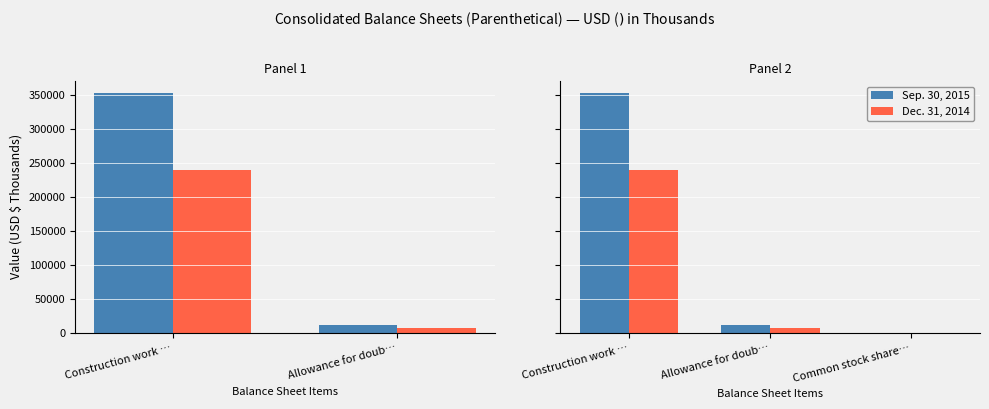

Reading right to left, extract all data points from this chart.

Sep. 30, 2015: 200	11488	353388
Dec. 31, 2014: 200	7472	239690